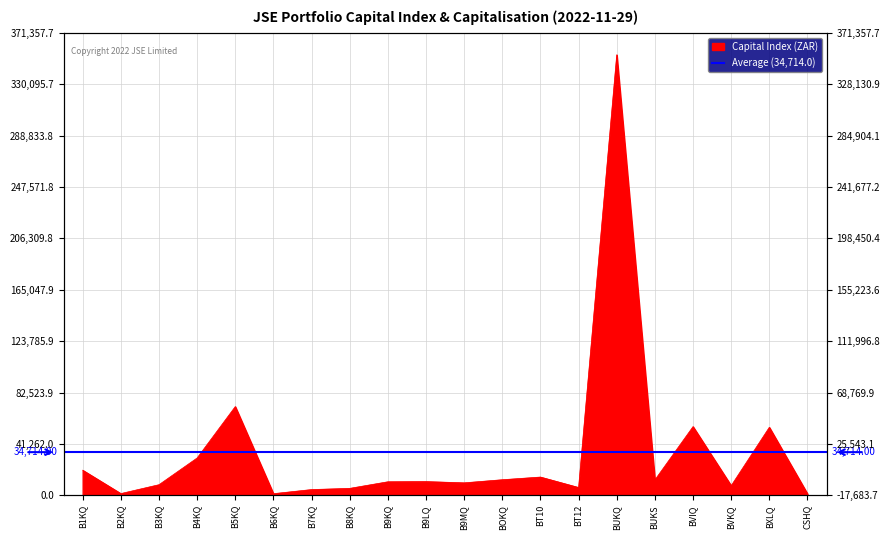

What is the difference between the values at B7KQ and B5KQ?

66620.5